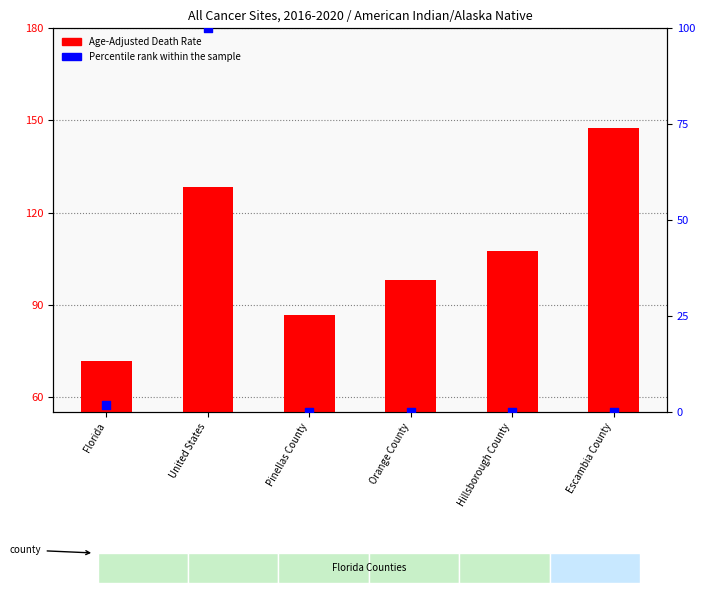

At how many categories does at least one series exceed 133?

1